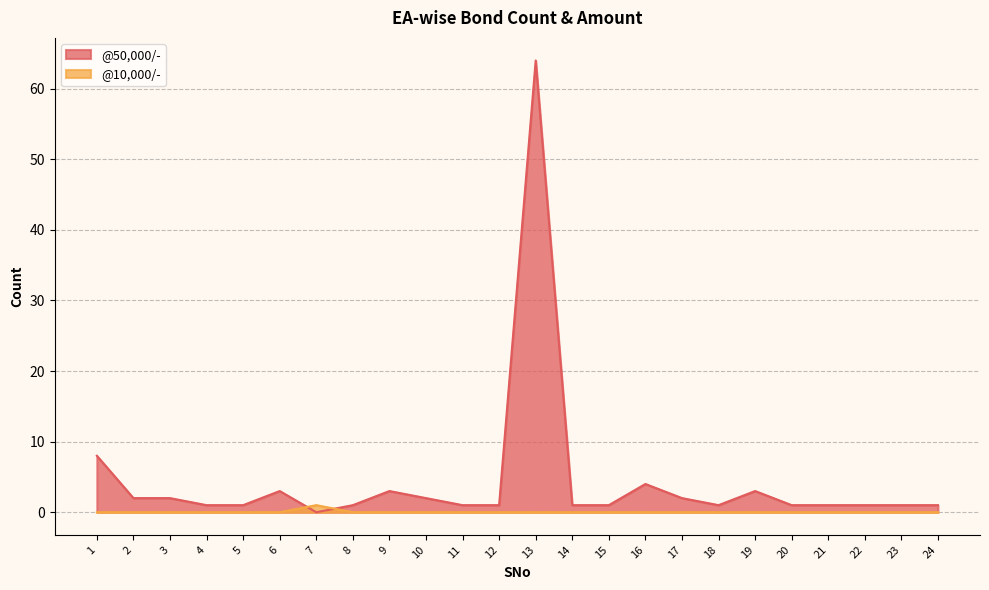

True or false: @10,000/- has a value of 0 at 24.

True